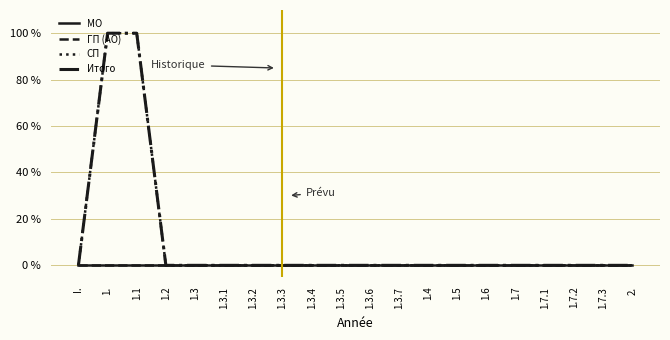

What position from the right is 1.7.2?

3